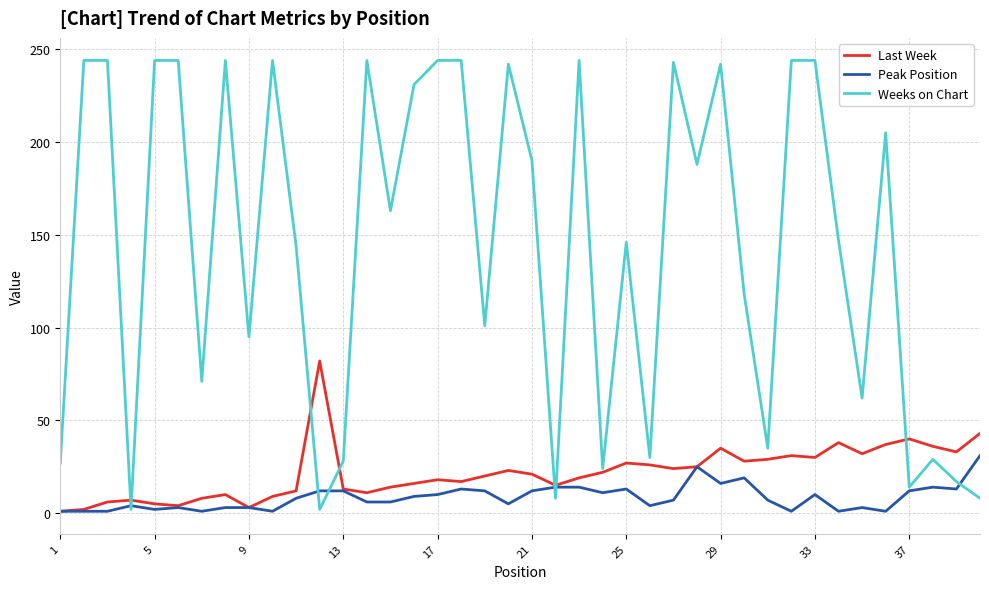

Which series has the largest total across all categories?

Weeks on Chart